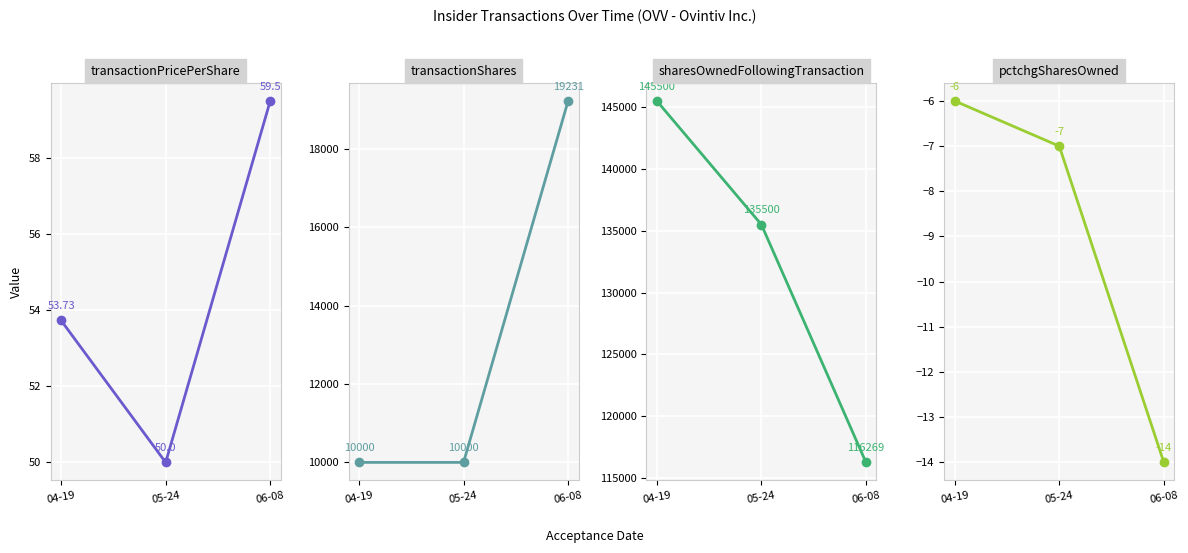

Which has a higher value, 04-19 or 05-24?

04-19